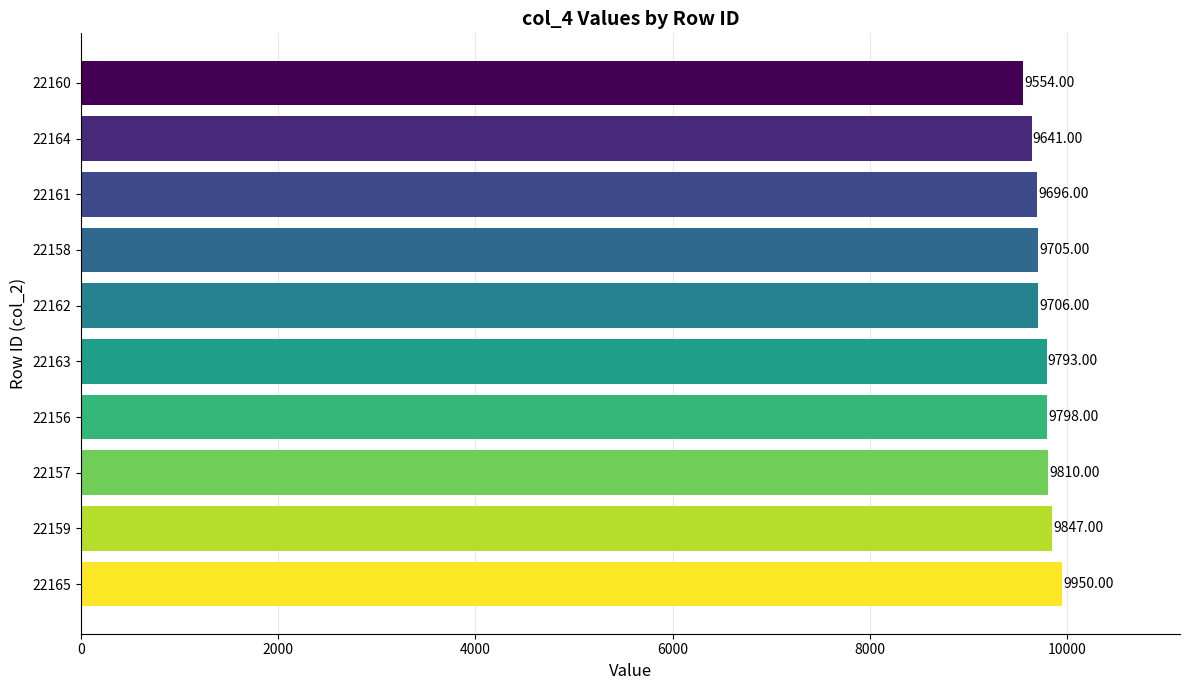

How many series are shown in this chart?

1